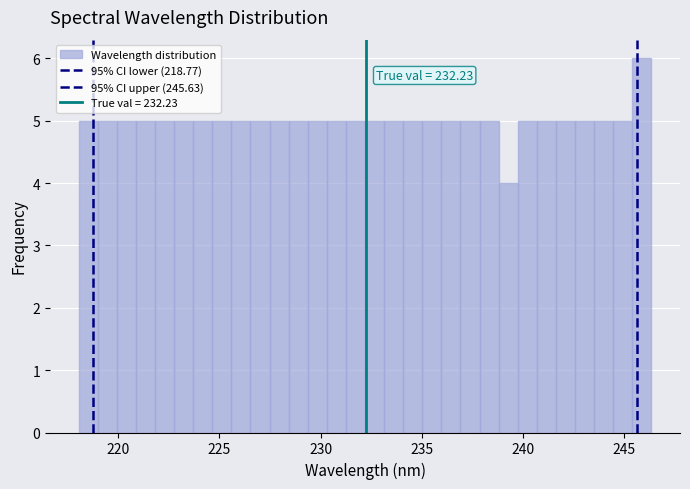

Around what value on the x-axis is the tallest bar? Give the approximate position of its centre, as read against the axis.

246.0